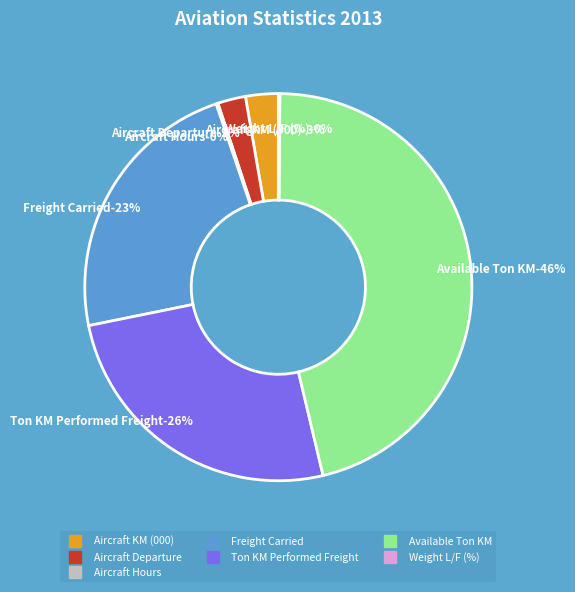

Is the sum of Weight L/F (%) and Aircraft Departure greater than half?

No